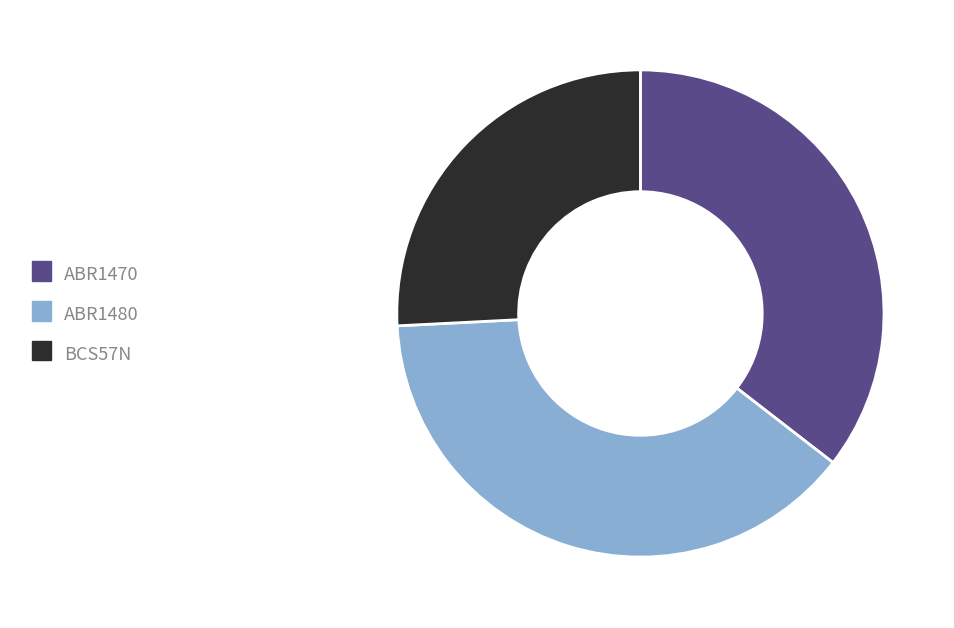

Is the sum of ABR1480 and ABR1470 greater than half?

Yes